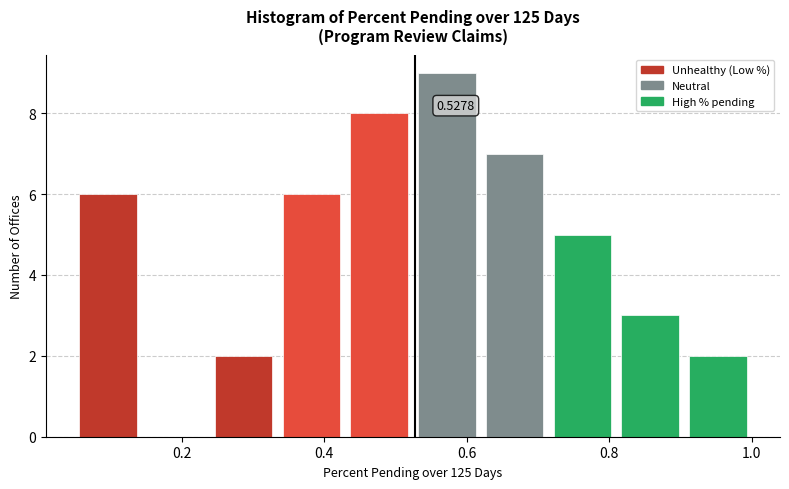

Over which range of the x-axis is the bar tallest?

0.52 to 0.62